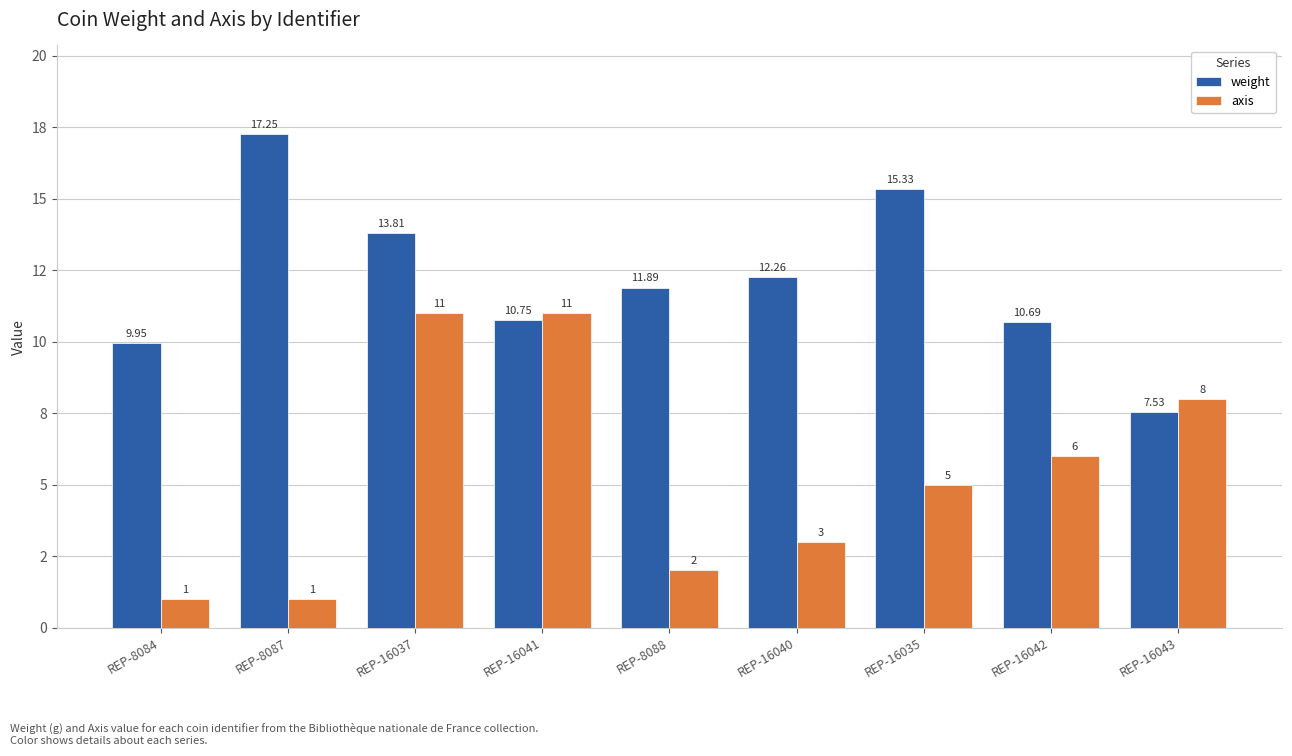

What are all the series names shown in the legend?

weight, axis